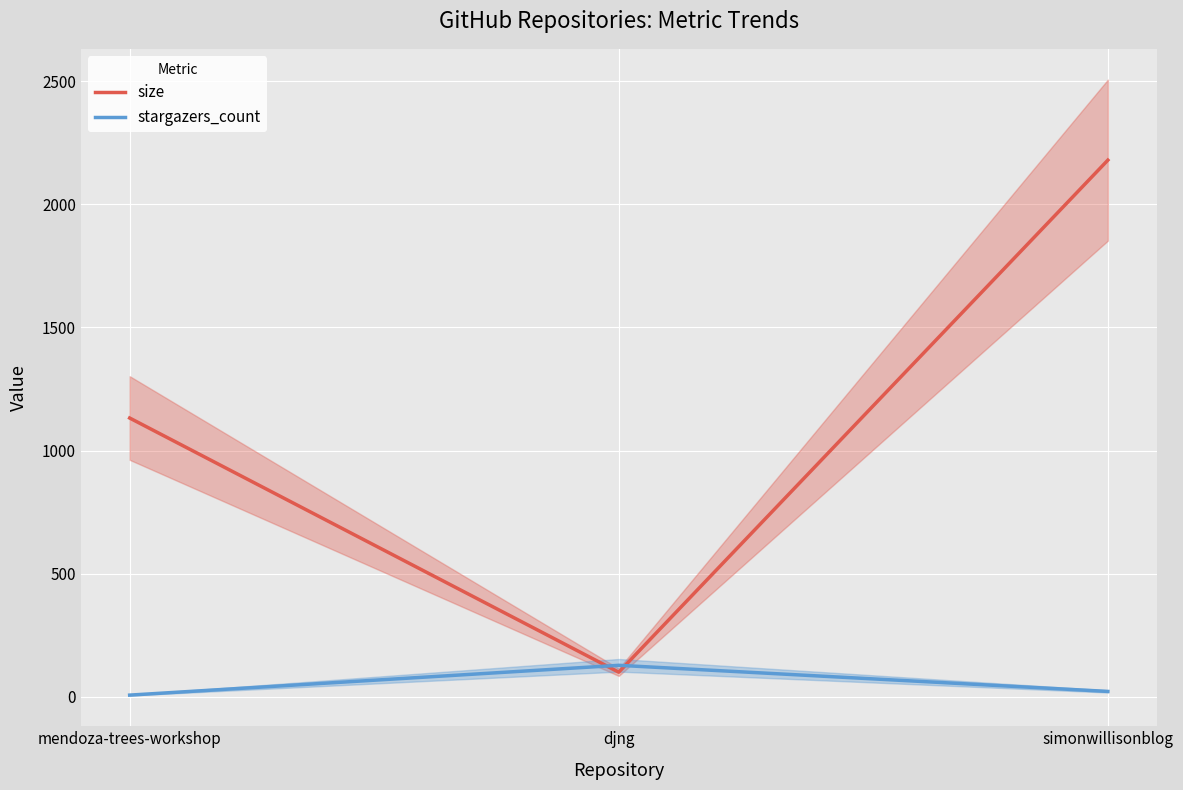

What is the value of the stargazers_count point at the 3rd from the left?

22